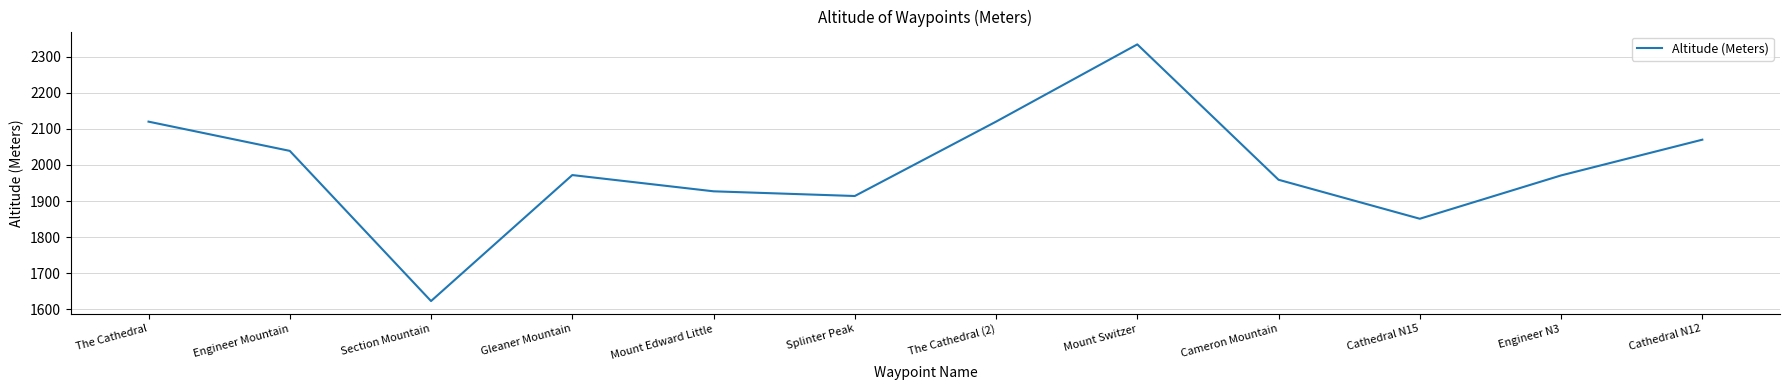

How many values are below 1972?

6